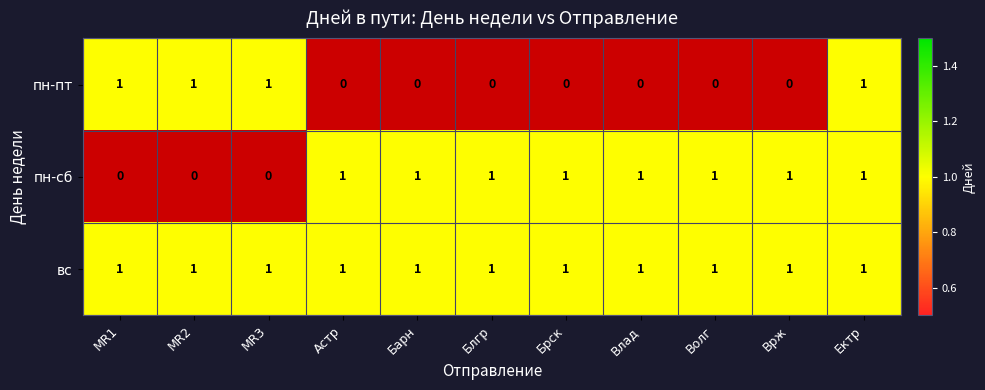

The value of пн-сб at Блгр is 1. True or false?

True